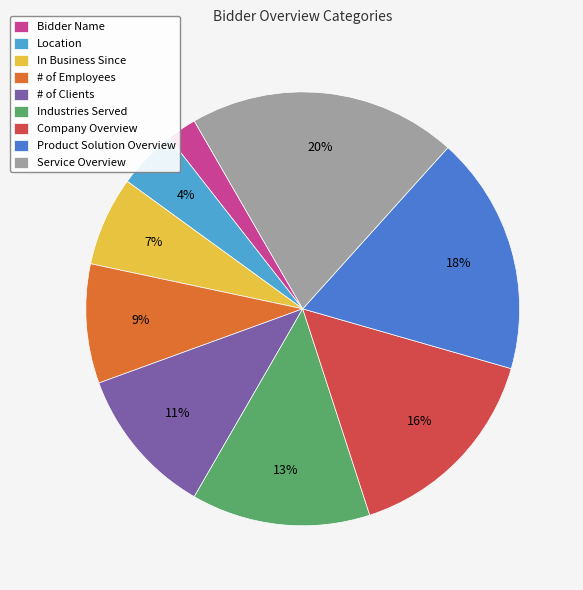

Rank the categories by value from highest to lowest.

Service Overview, Product Solution Overview, Company Overview, Industries Served, # of Clients, # of Employees, In Business Since, Location, Bidder Name